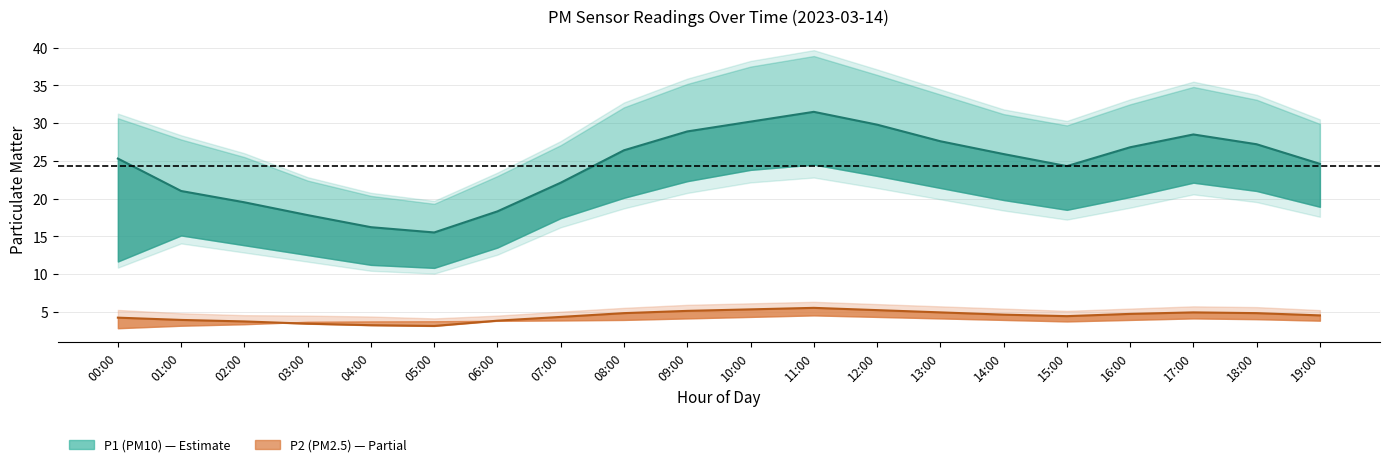

Rank the series at 12:00 from lowest to highest value.

P2 (PM2.5), P1 (PM10)